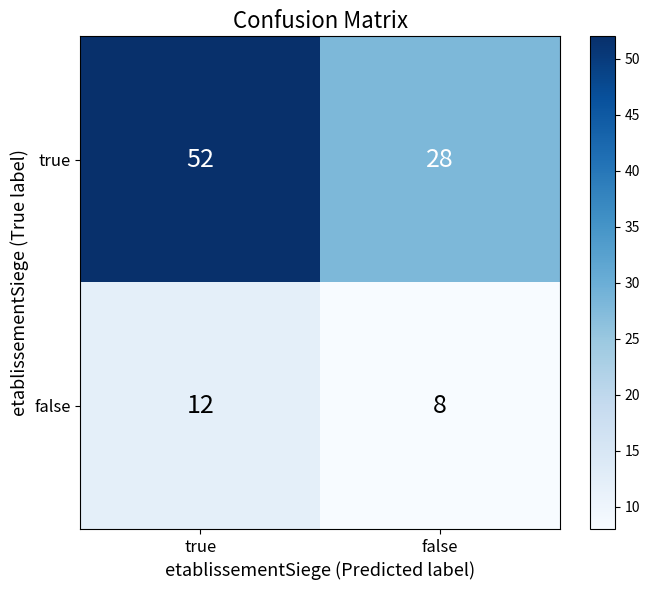

The value of false at true is 12. True or false?

True